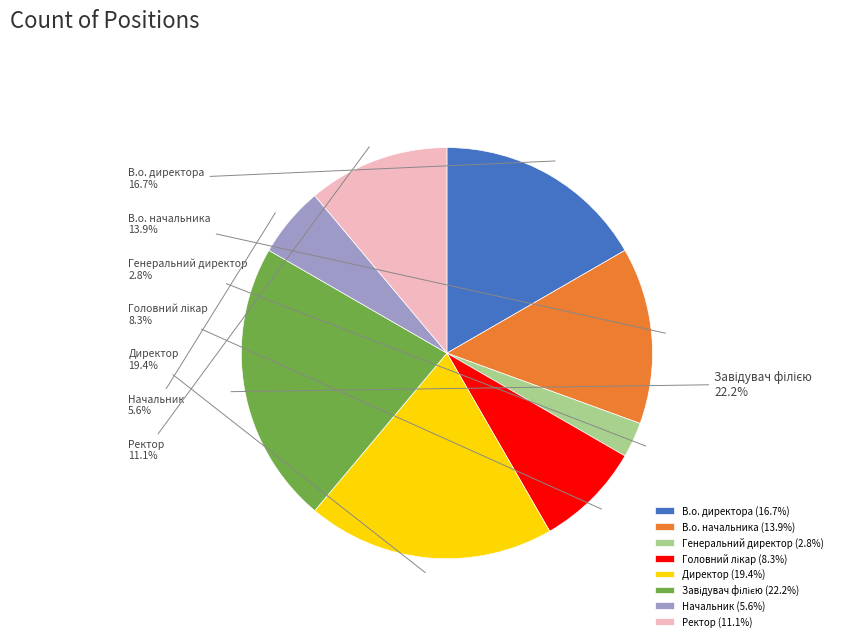

To the nearest percent, what is the average slice percentage?

12%